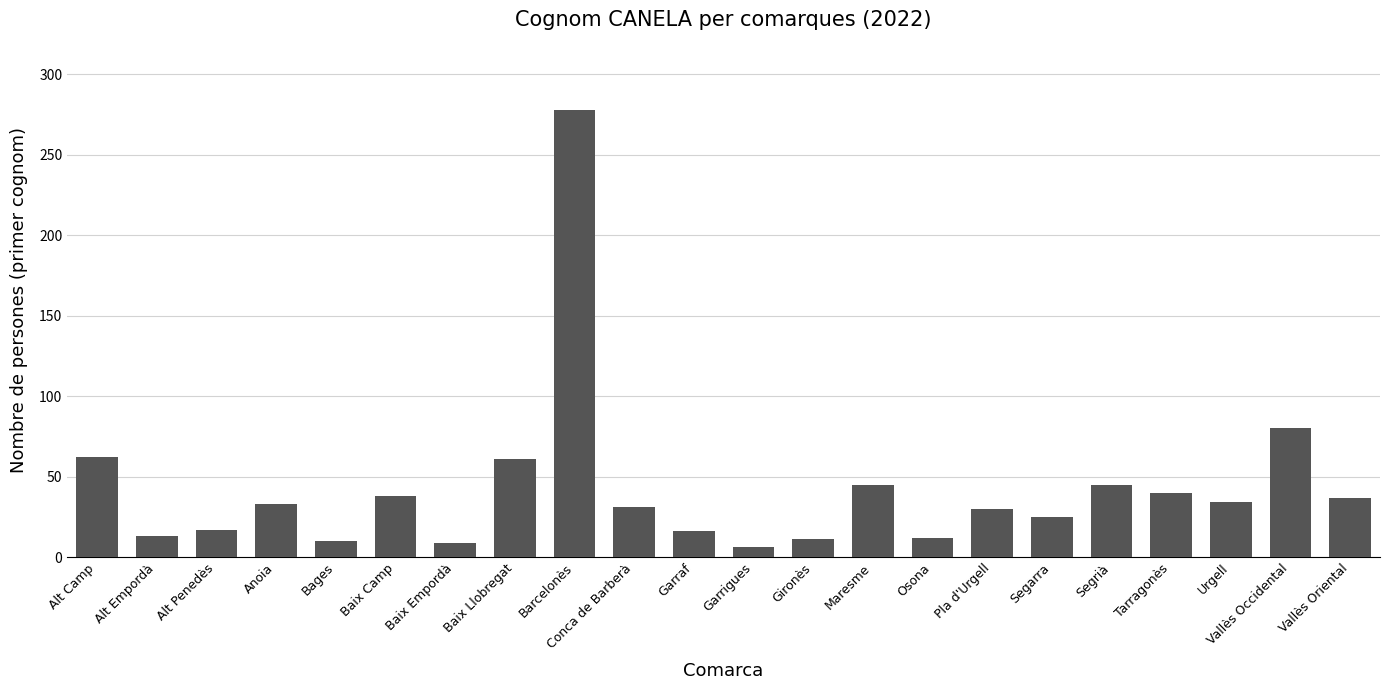

At which label is the value closest to 142?

Vallès Occidental